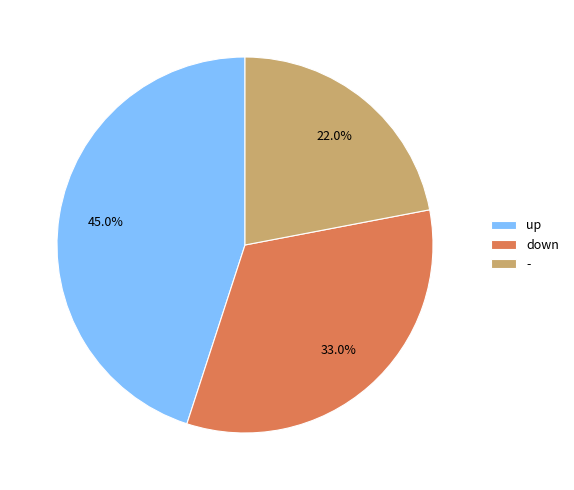

To the nearest percent, what portion does up represent?

45%